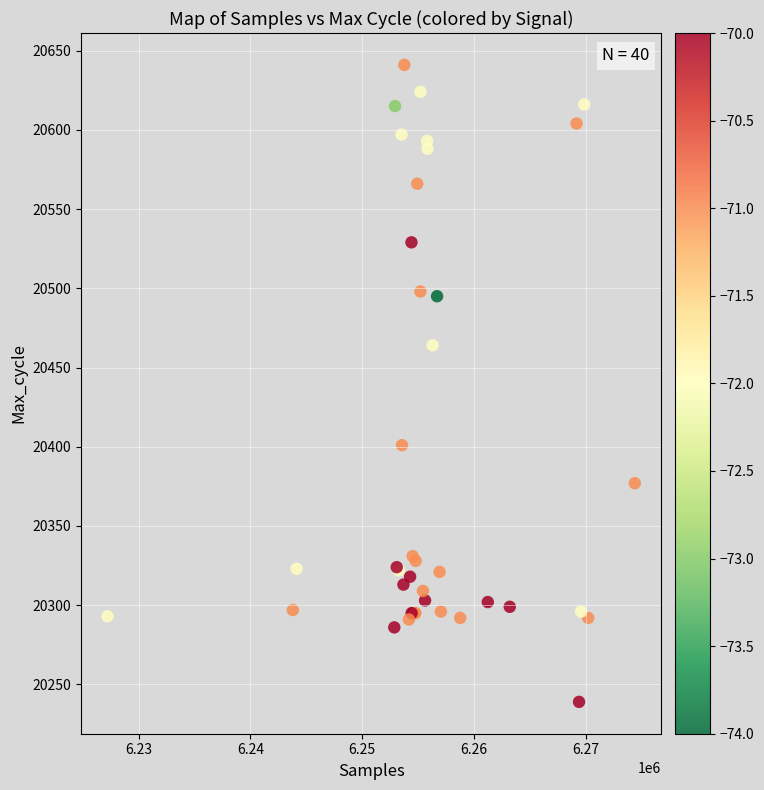

What Y value in the scatter plot is closest to 20440?

20464